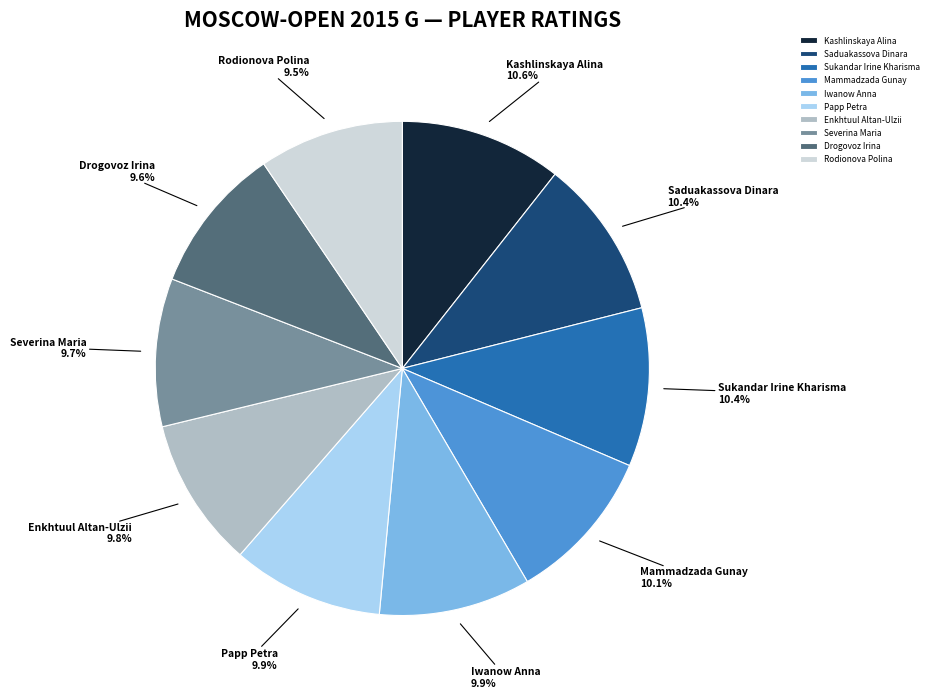

Combined, what portion of the pie is Drogovoz Irina and Rodionova Polina?

19.1%